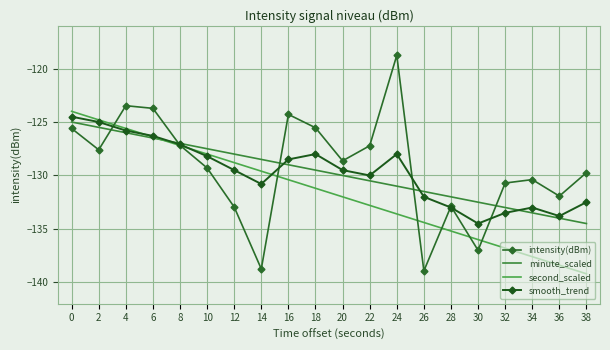

Is it true that smooth_trend equals -128.5 at 16?

True